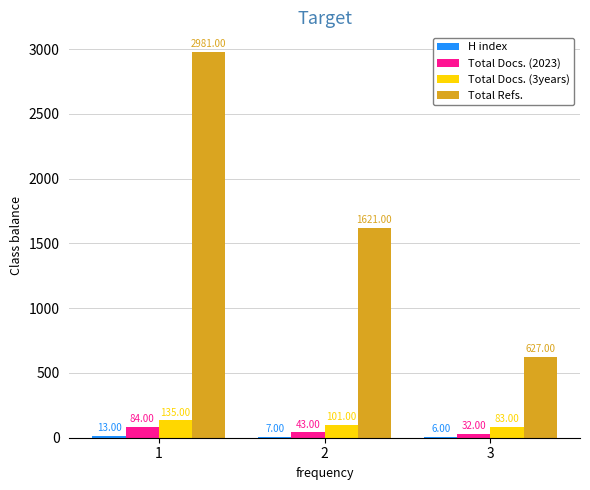

Which series has the largest total across all categories?

Total Refs.